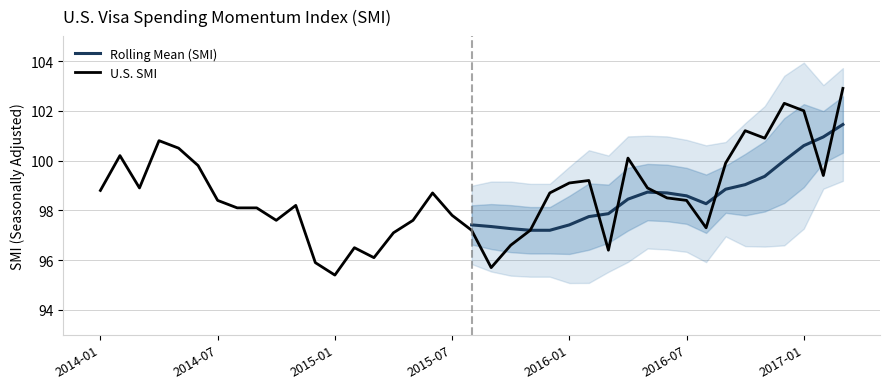

What is the difference between the maximum and minimum values?

7.5